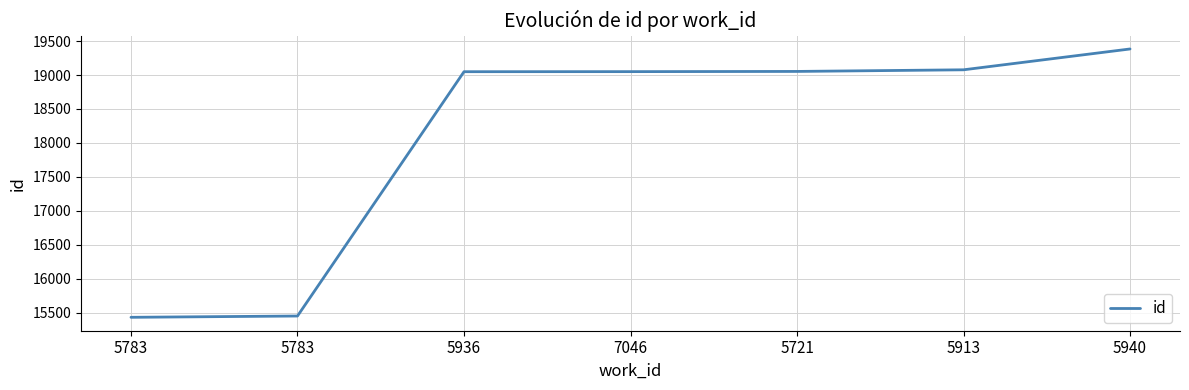

Is it true that the value at 5940 is 13420?

False